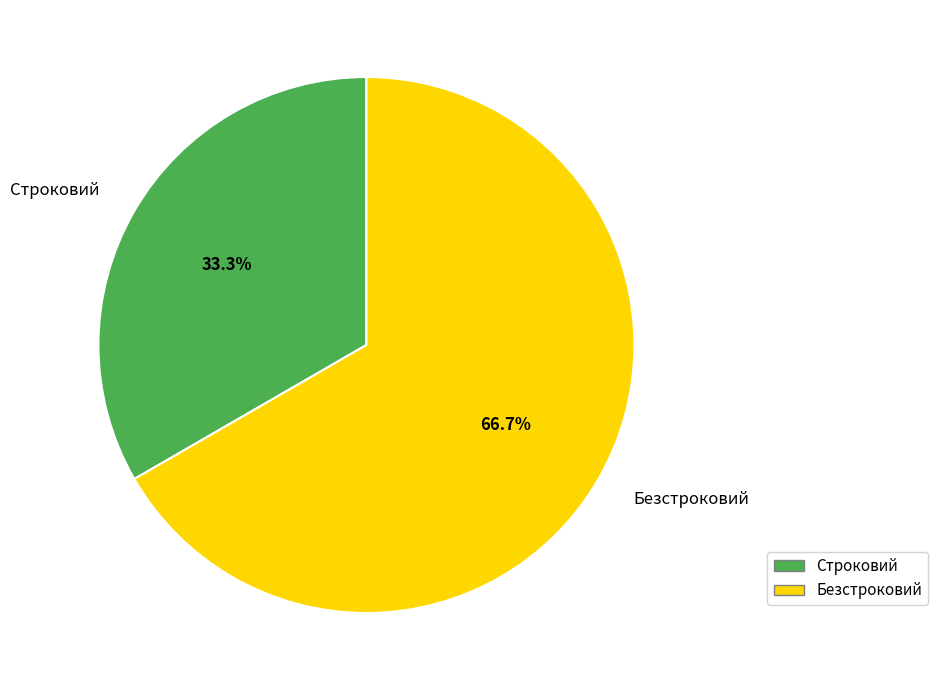

Rank the categories by value from lowest to highest.

Строковий, Безстроковий